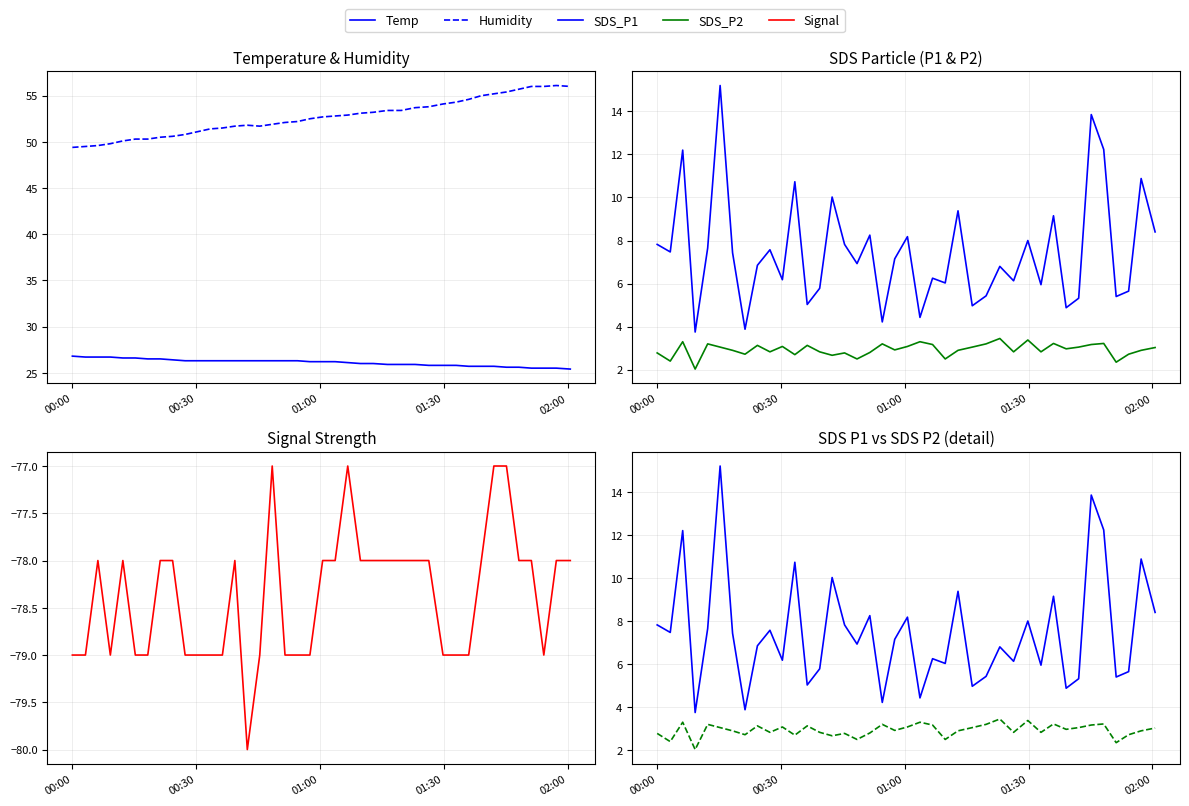

How many data points in Signal are above -78?

4